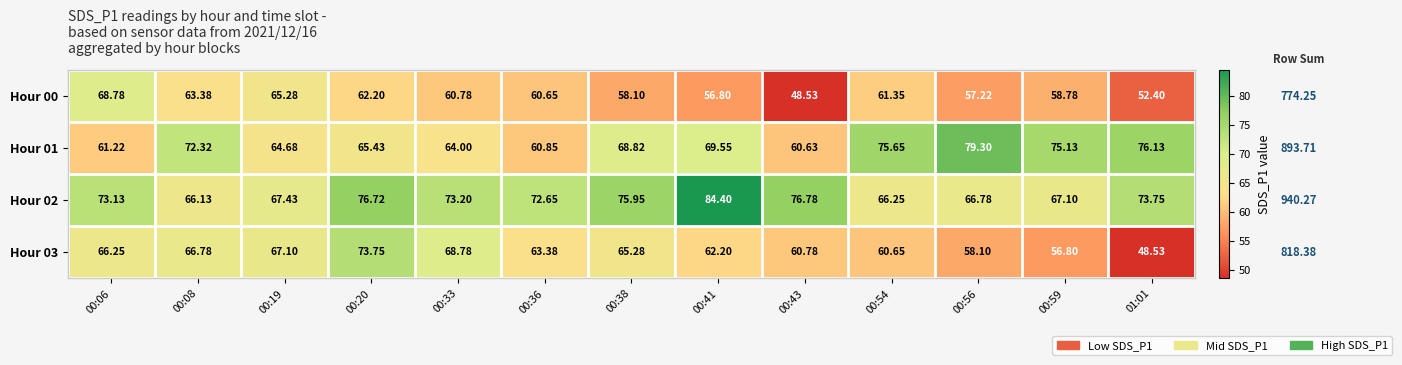

Rank the series by their maximum value, from highest to lowest.

Hour 02, Hour 01, Hour 03, Hour 00